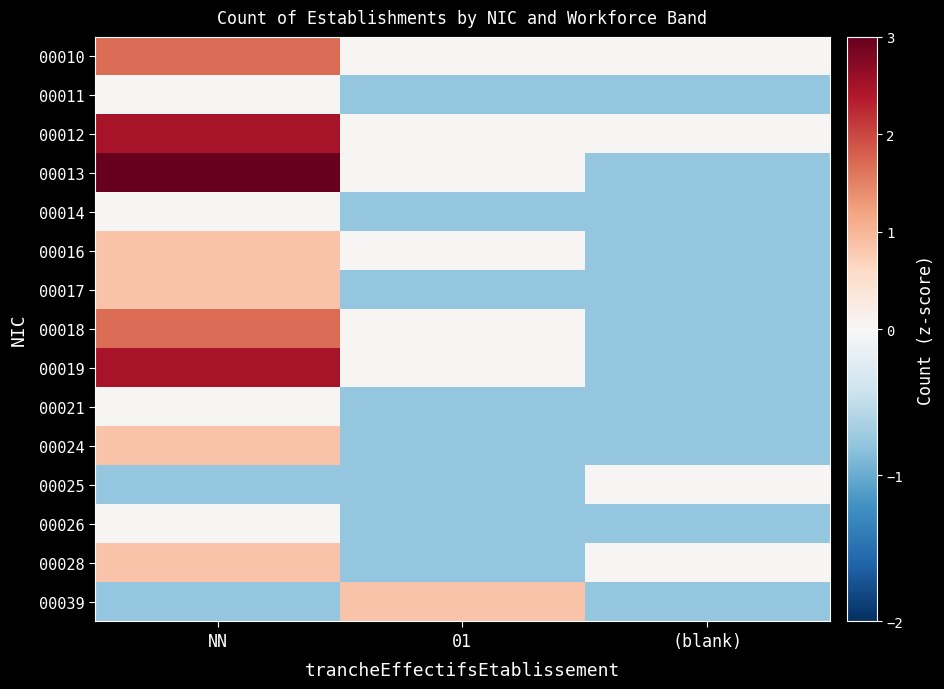

Reading left to right, list all the values displayed in this chart.

00010: NN=1.7	01=0.0	(blank)=0.0
00011: NN=0.0	01=-0.8	(blank)=-0.8
00012: NN=2.5	01=0.0	(blank)=0.0
00013: NN=3.3	01=0.0	(blank)=-0.8
00014: NN=0.0	01=-0.8	(blank)=-0.8
00016: NN=0.9	01=0.0	(blank)=-0.8
00017: NN=0.9	01=-0.8	(blank)=-0.8
00018: NN=1.7	01=0.0	(blank)=-0.8
00019: NN=2.5	01=0.0	(blank)=-0.8
00021: NN=0.0	01=-0.8	(blank)=-0.8
00024: NN=0.9	01=-0.8	(blank)=-0.8
00025: NN=-0.8	01=-0.8	(blank)=0.0
00026: NN=0.0	01=-0.8	(blank)=-0.8
00028: NN=0.9	01=-0.8	(blank)=0.0
00039: NN=-0.8	01=0.9	(blank)=-0.8